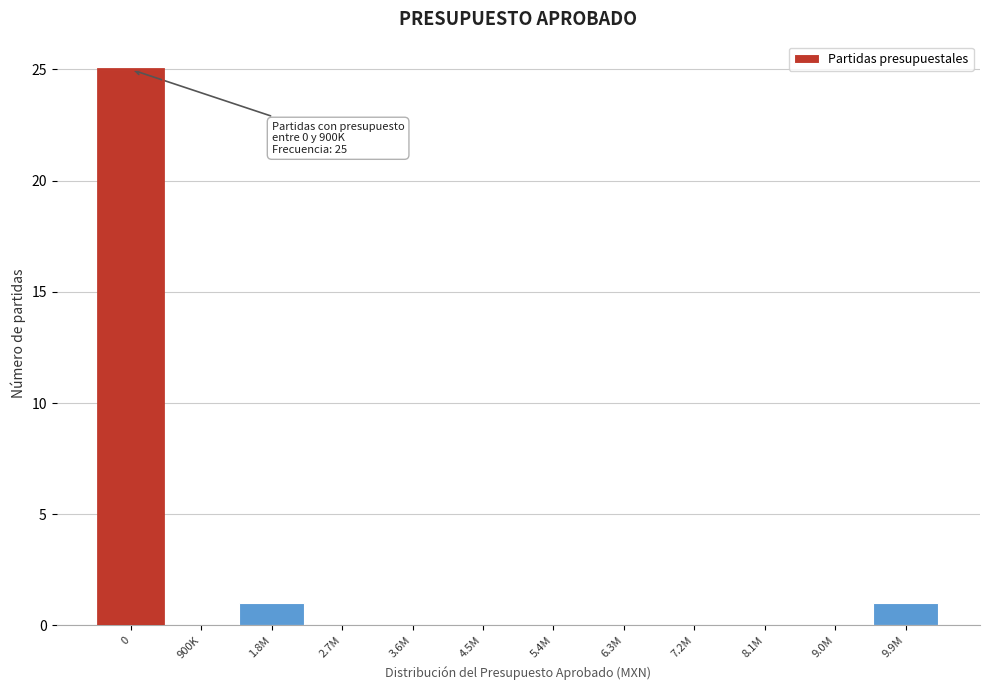

Reading left to right, extract all data points from this chart.

0=25	900K=0	1.8M=1	2.7M=0	3.6M=0	4.5M=0	5.4M=0	6.3M=0	7.2M=0	8.1M=0	9.0M=0	9.9M=1